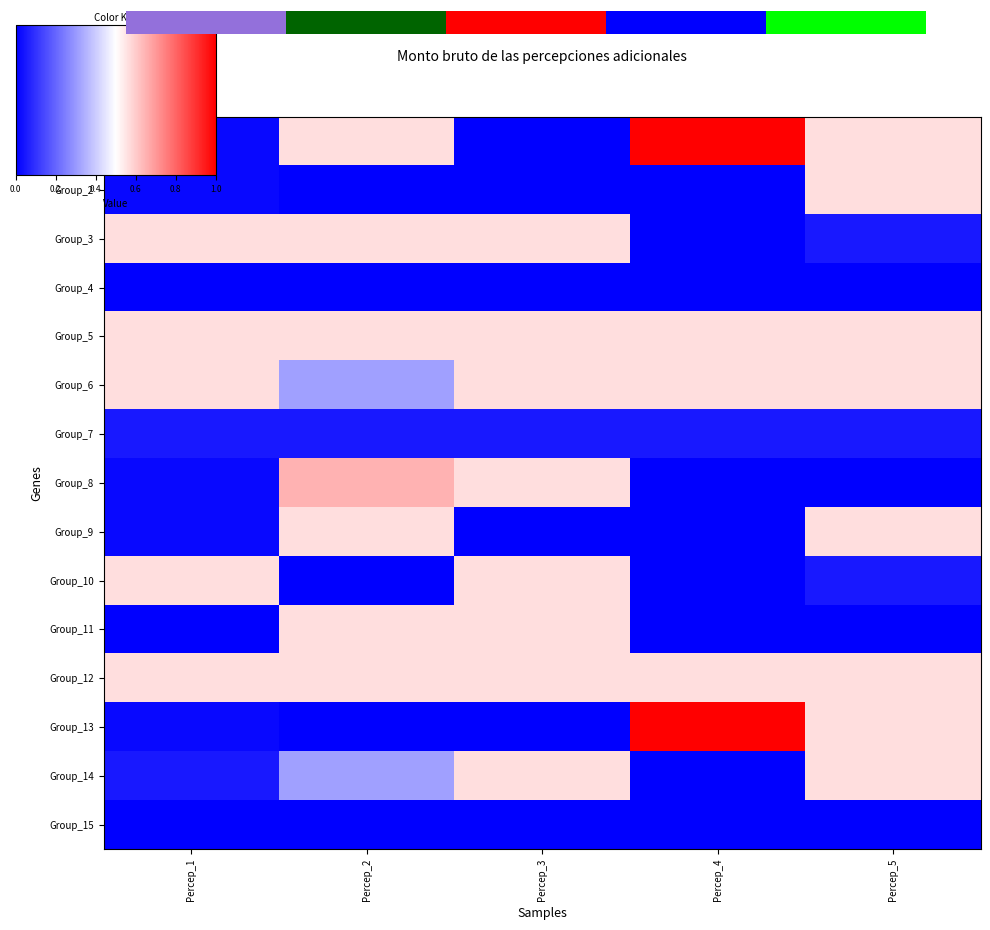

What is the greatest value displayed?

1.0